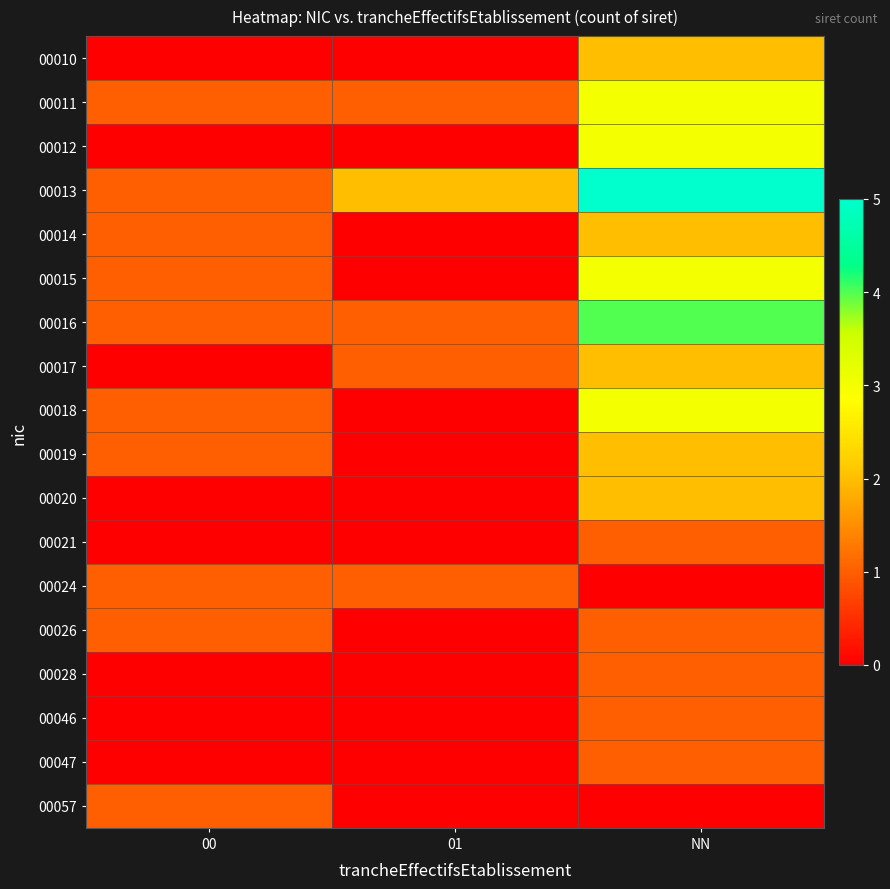

What is the total value across all series at 01?

6